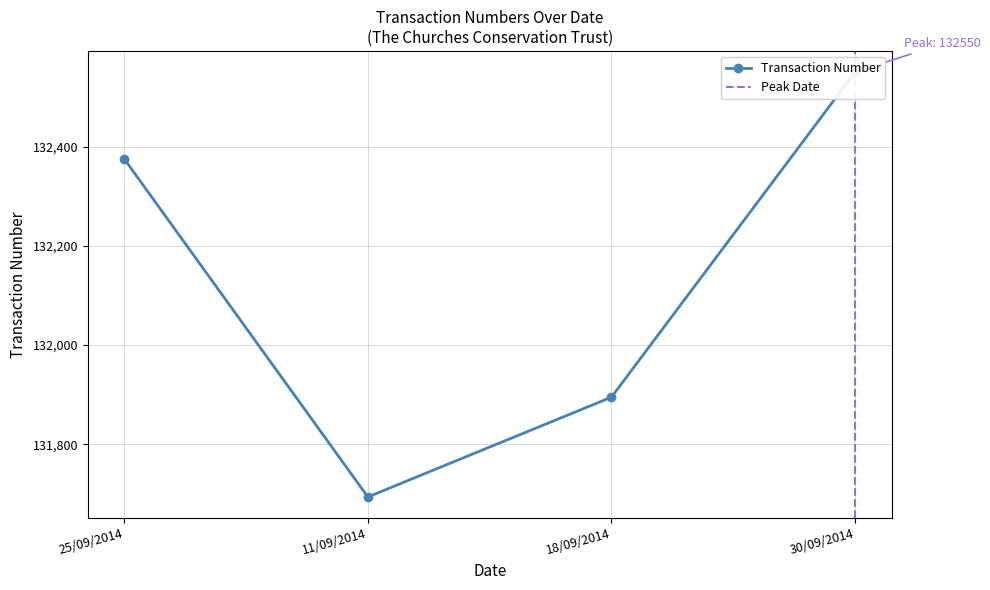

Rank the categories by value from highest to lowest.

30/09/2014, 25/09/2014, 18/09/2014, 11/09/2014